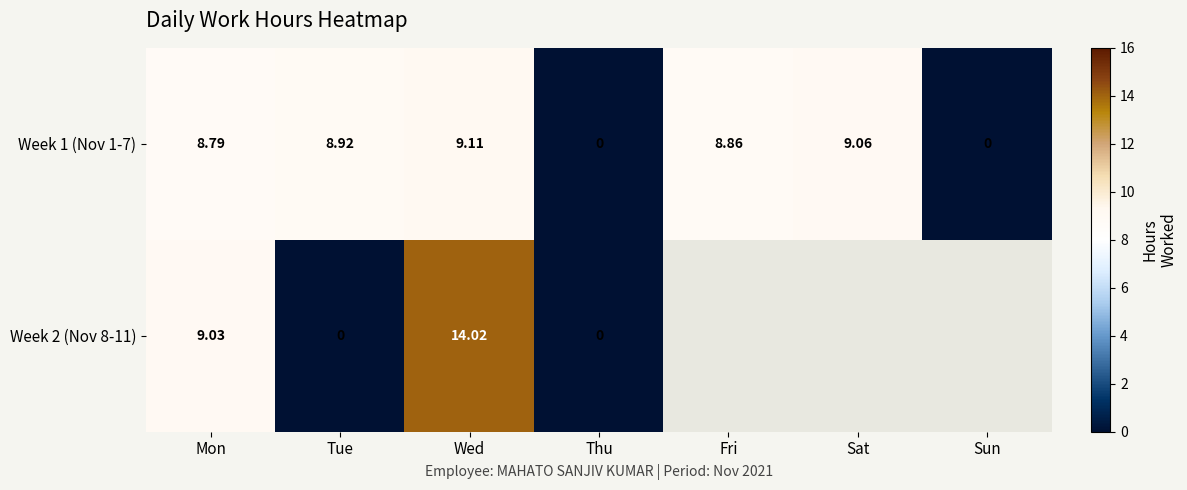

How many data points does each series have?

7